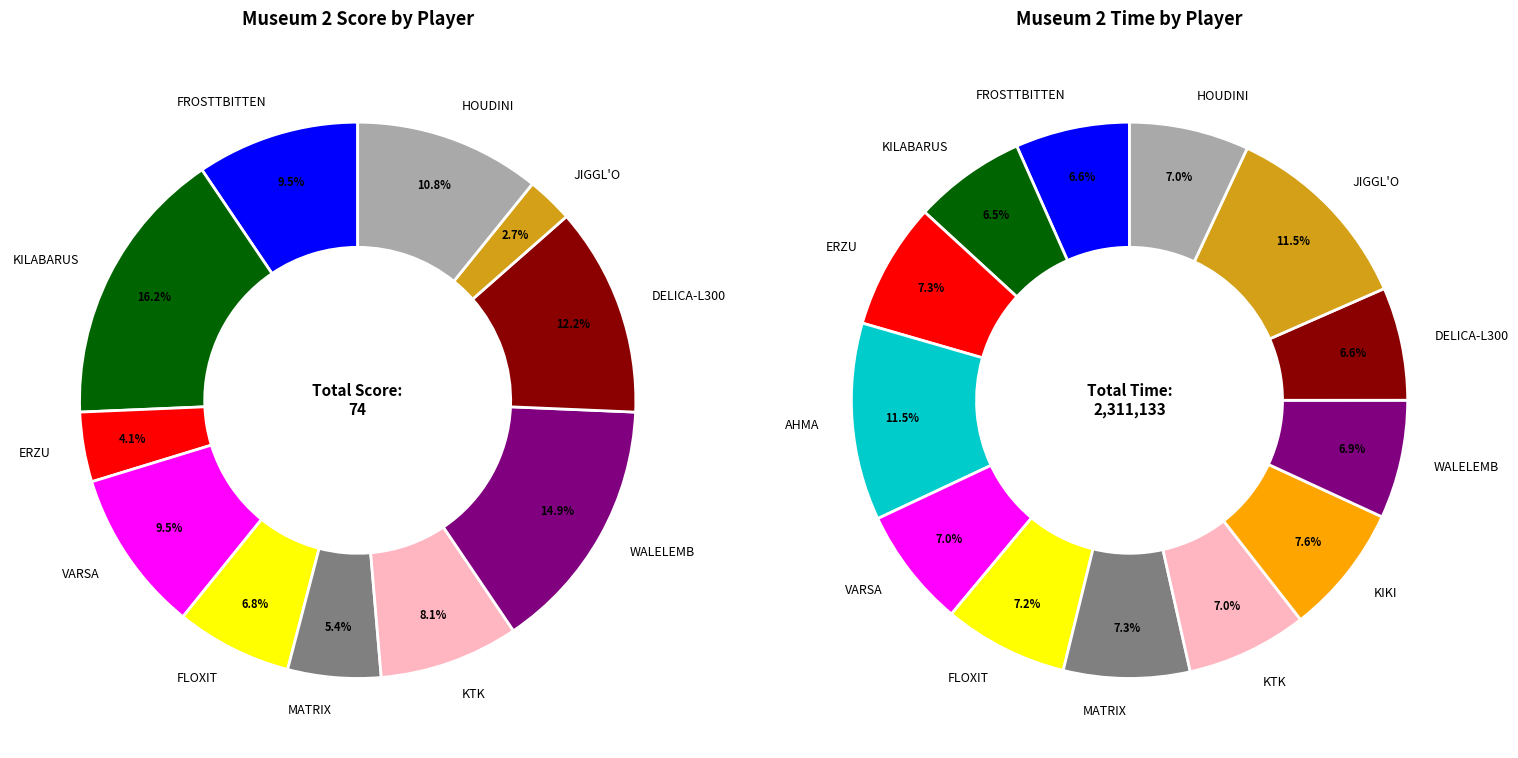

How many slices are in this pie chart?

13